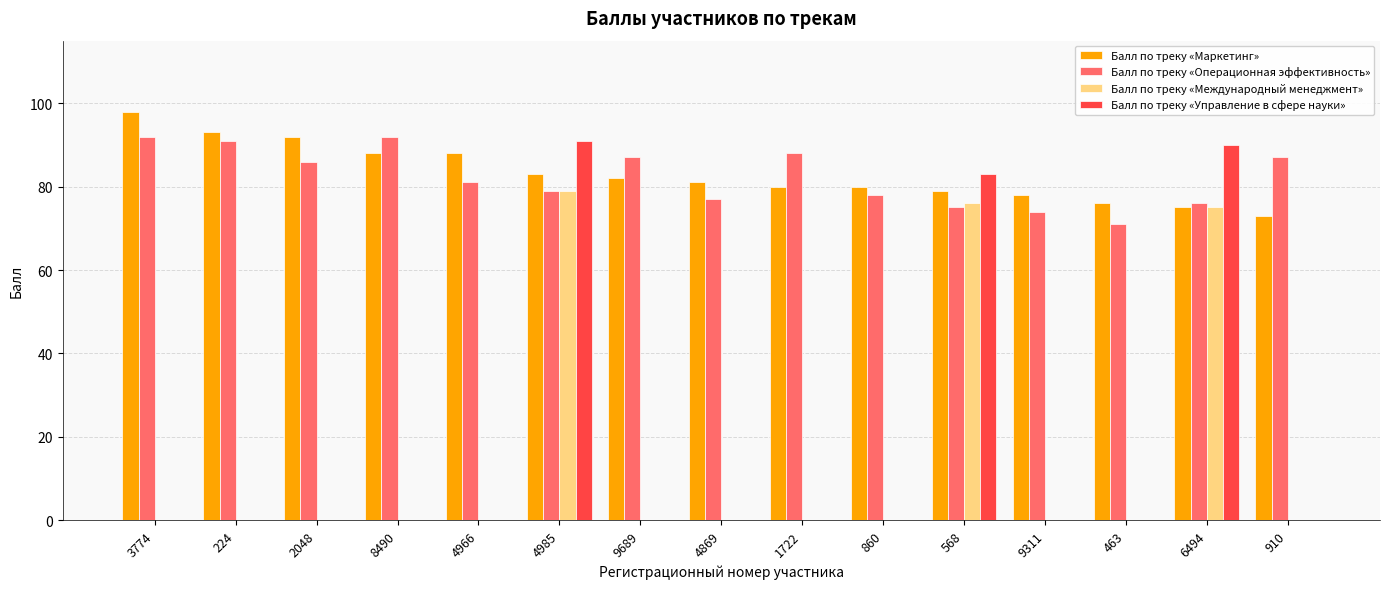

Between 224 and 9689, which series saw the biggest shift?

Балл по треку «Маркетинг»